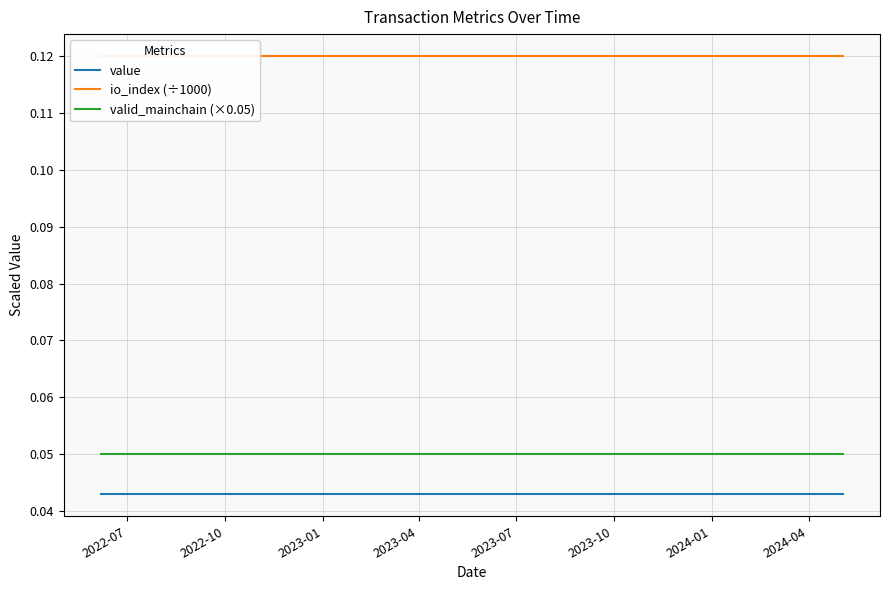

True or false: value and valid_mainchain (×0.05) intersect in this chart.

False